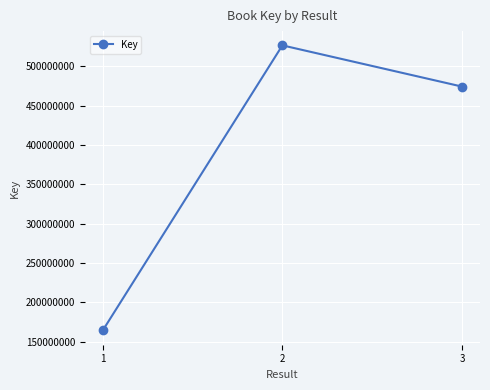

True or false: the data shows 150038762 at 3.

False